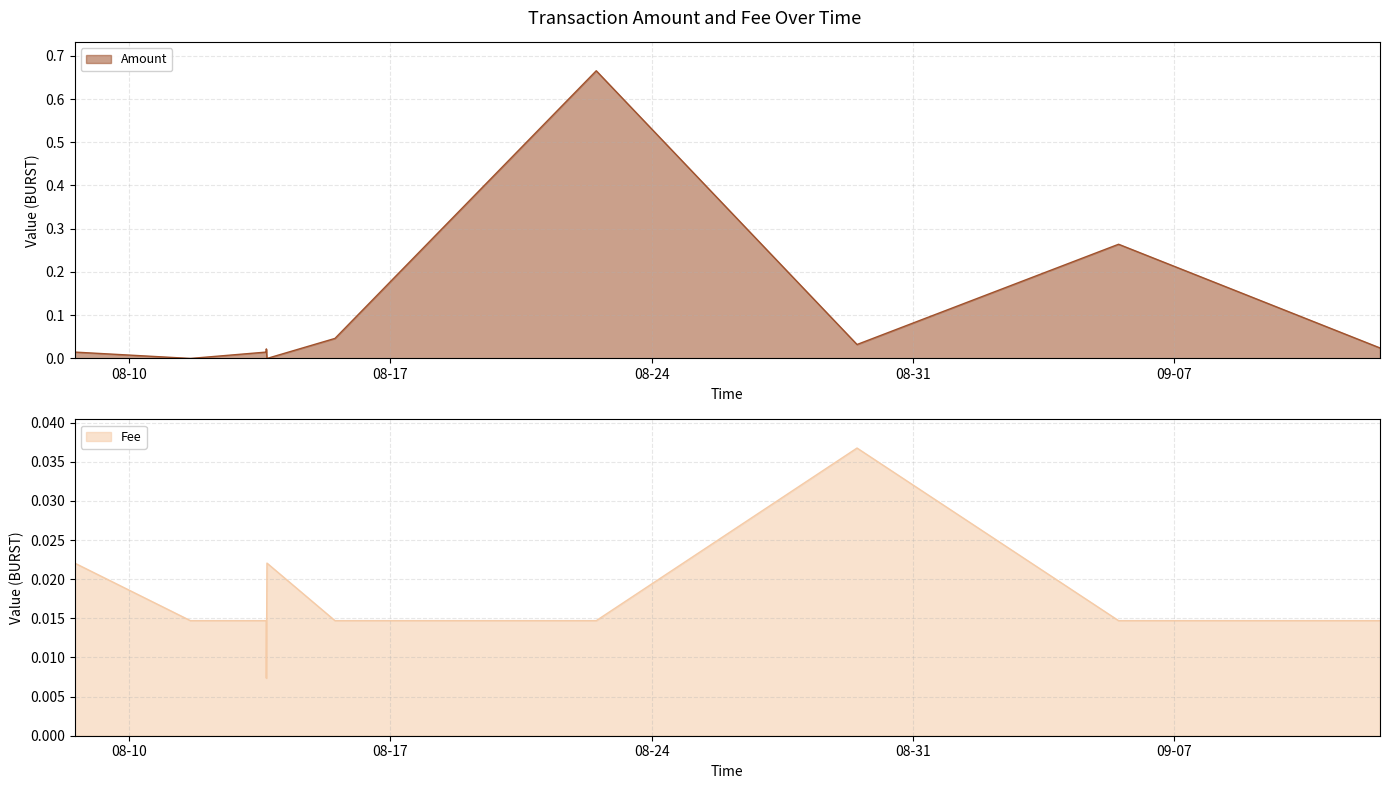

What is the label of the 3rd point from the right?

2021-08-29 12:01:16